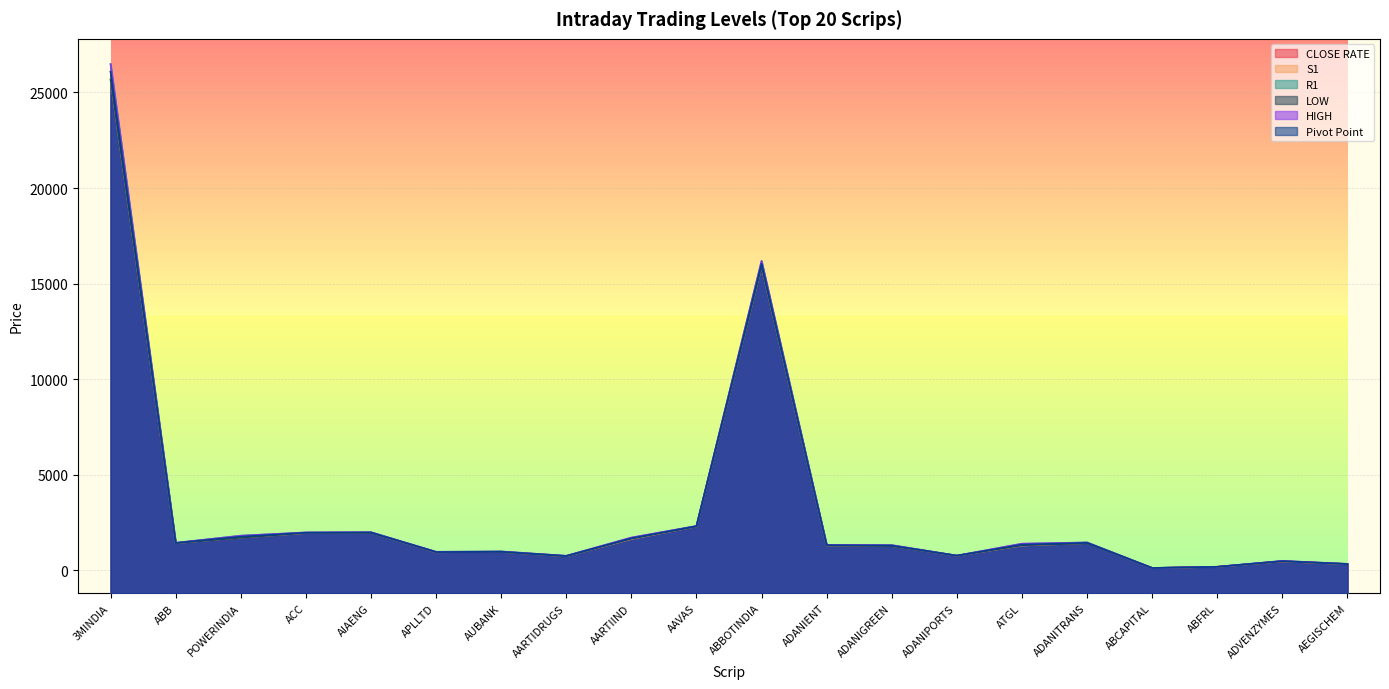

What is the value of the CLOSE RATE point at the 13th from the left?

1299.2